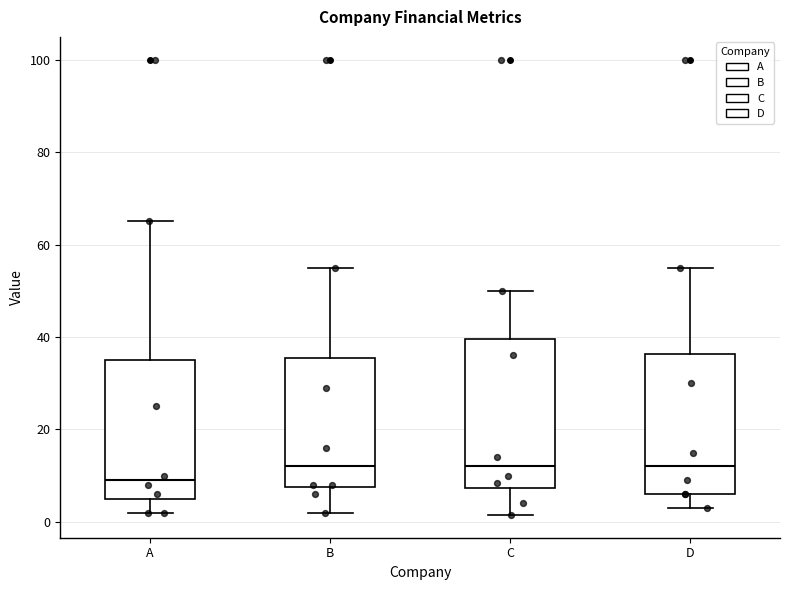

Where does the lower whisker of the box for D end on the y-axis? The values are not printed on the chart, so give them approximately, as read against the axis.

4